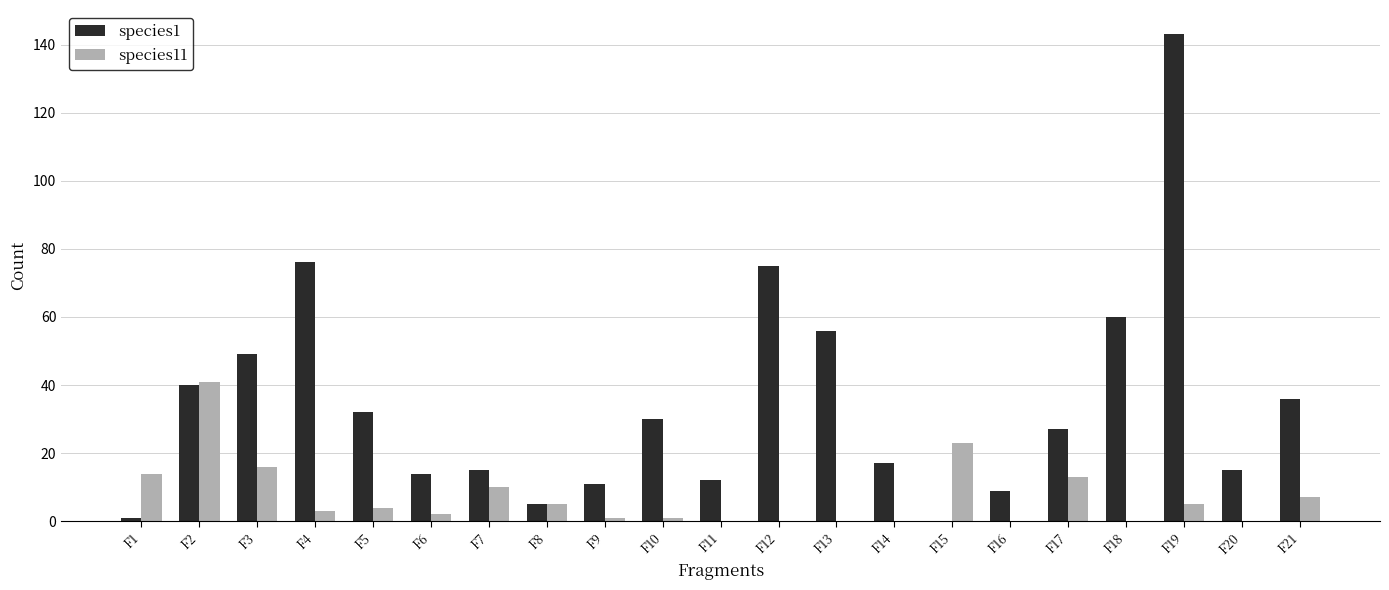

Count the number of categories in the chart.

21